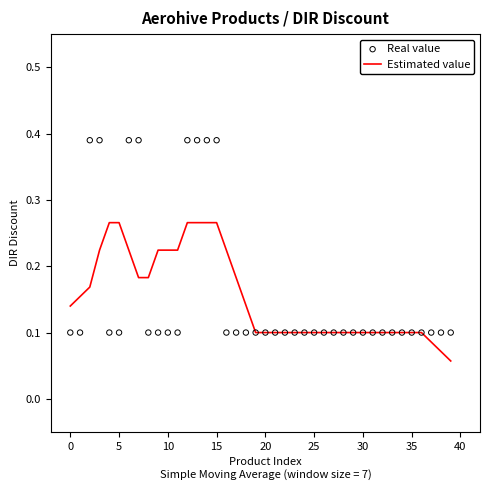

At how many categories does at least one series exceed 0?

40